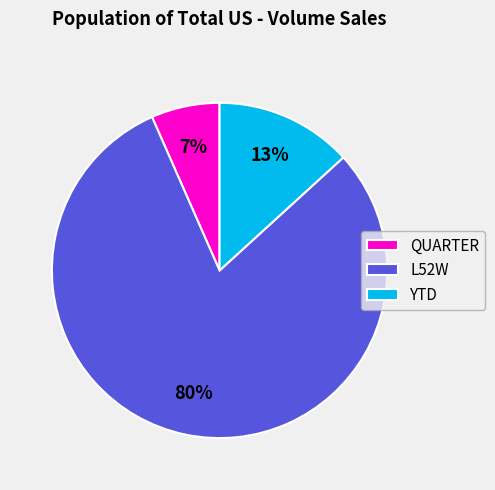

Approximately how many times larger is the value at QUARTER compared to YTD?

0.5